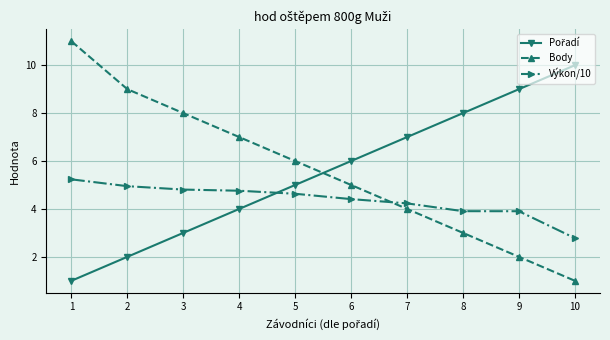

Which series has the largest total across all categories?

Body